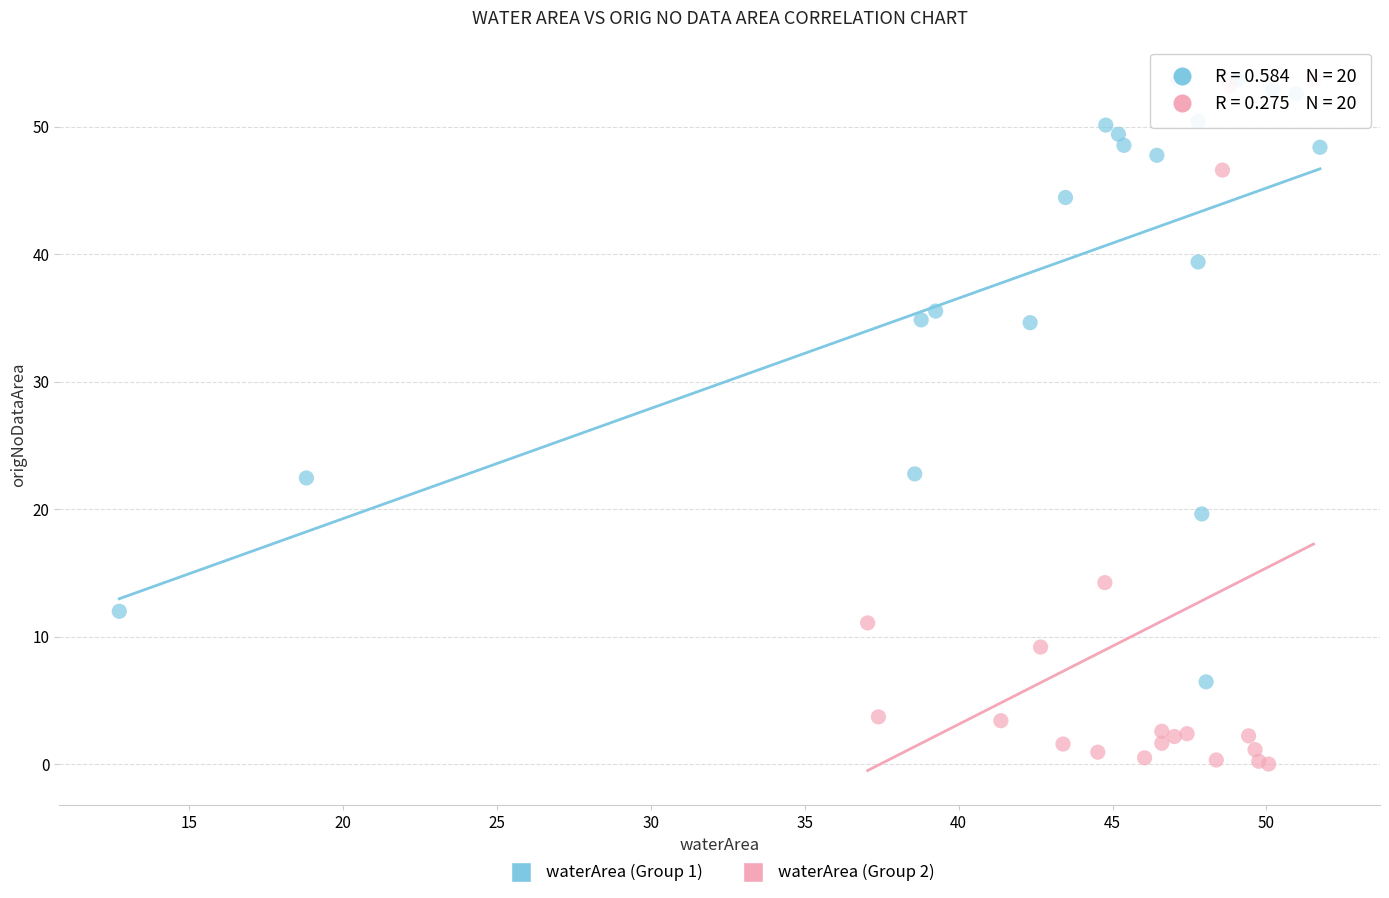

Which series contains the lowest Y value?

waterArea (Group 2)